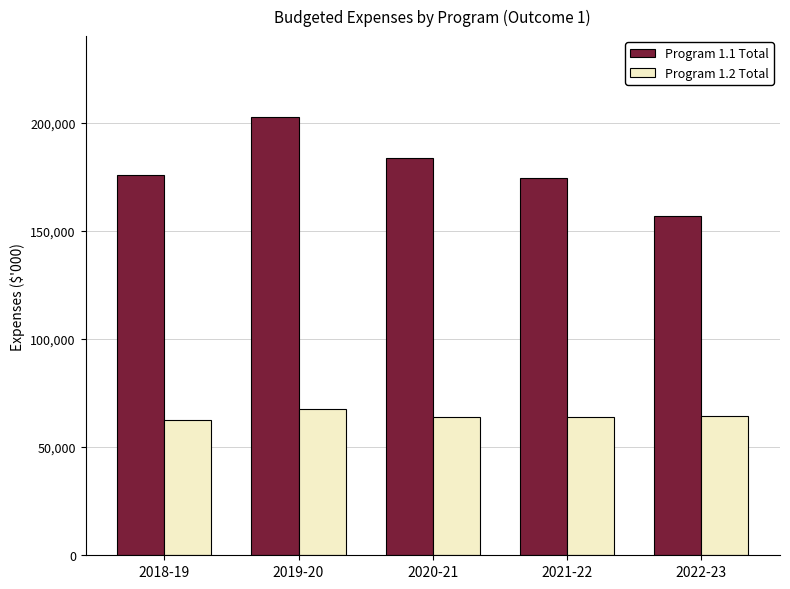

The value of Program 1.2 Total at 2018-19 is 87547. True or false?

False